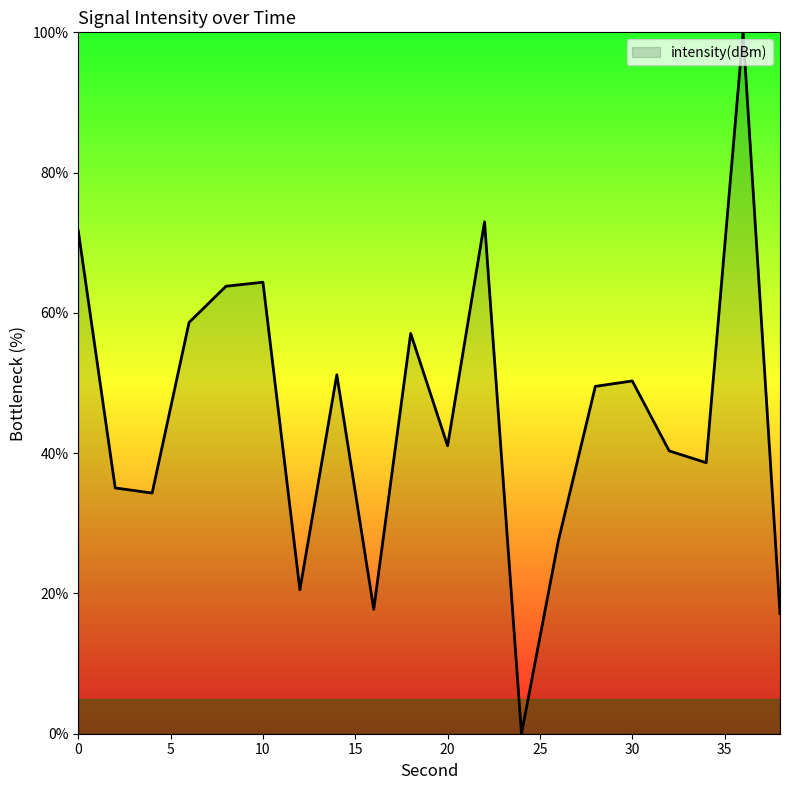

Does the chart have visible grid lines?

No